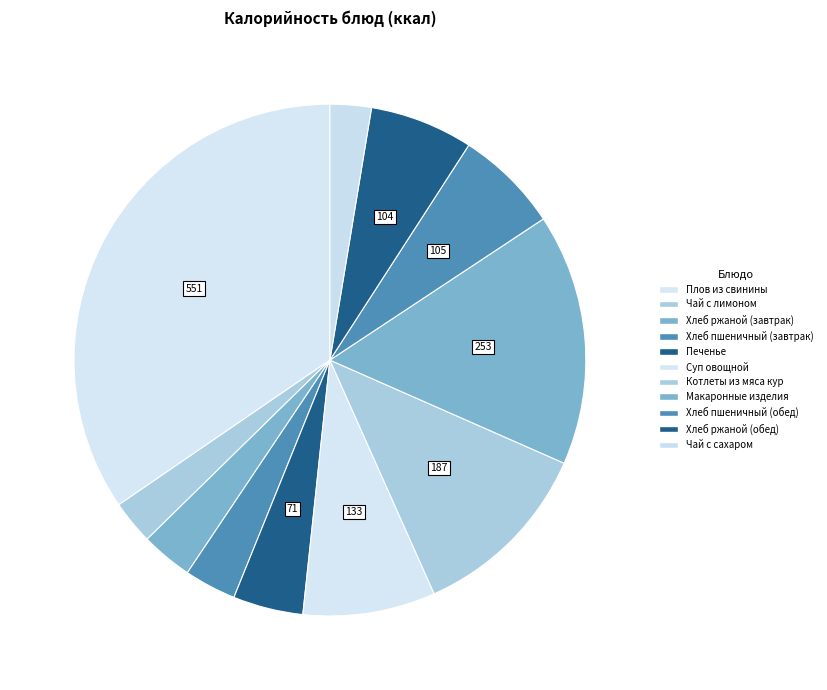

How many segments does this pie chart have?

11